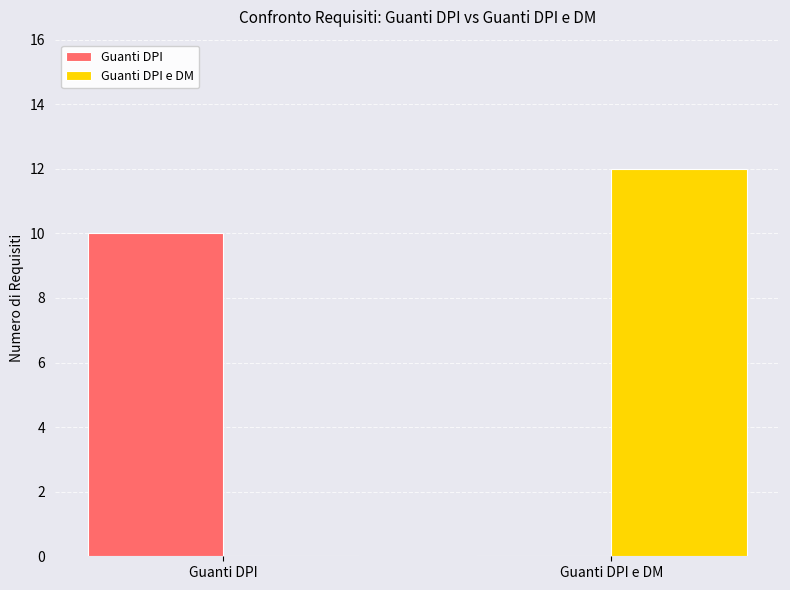

At which category is the sum across all series the highest?

Guanti DPI e DM